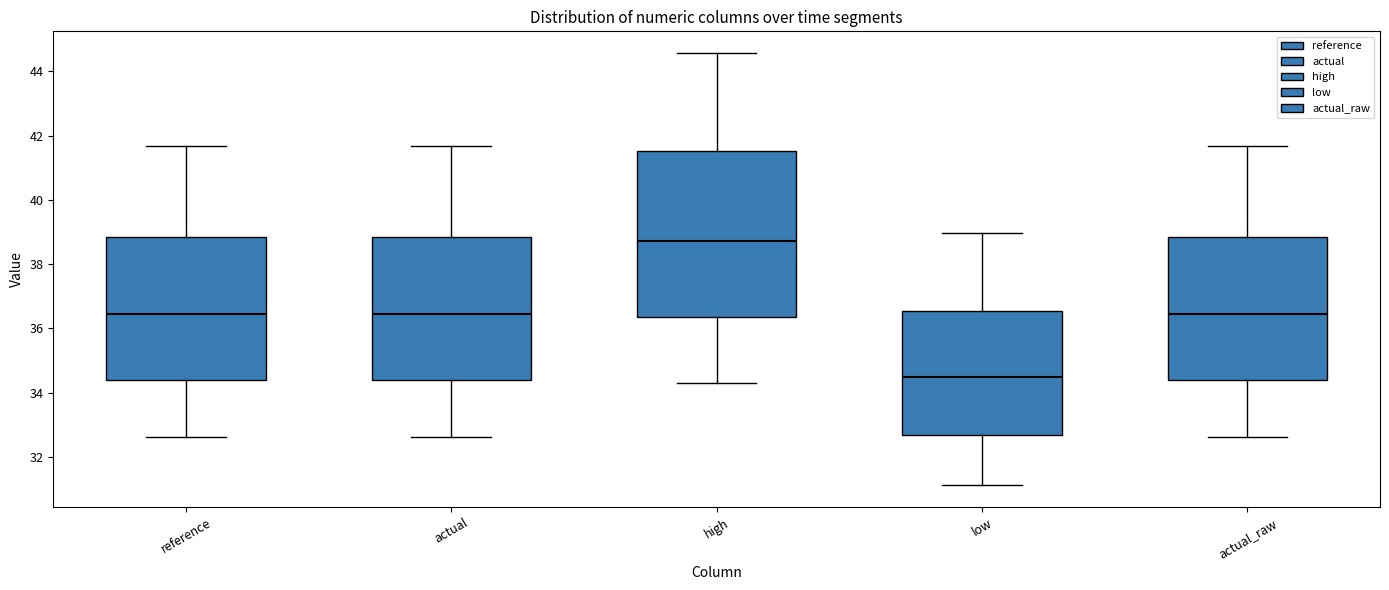

Reading left to right, transcribe this box plot: for each box, give where its median line is, the range the box spans, and where its two whiskers end, as read against the y-axis. The values are not printed on the chart, so give them approximately, as read against the axis.

reference: median 36.4, box 34.4 to 38.8, whiskers 32.6 to 41.6
actual: median 36.4, box 34.4 to 38.8, whiskers 32.6 to 41.6
high: median 38.8, box 36.4 to 41.6, whiskers 34.4 to 44.6
low: median 34.4, box 32.6 to 36.6, whiskers 31.2 to 39.0
actual_raw: median 36.4, box 34.4 to 38.8, whiskers 32.6 to 41.6